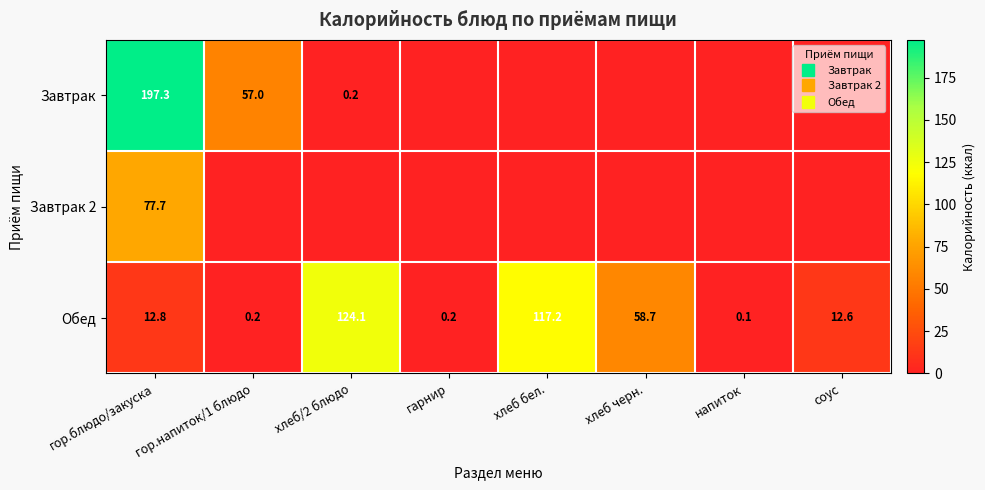

List the series in order of their peak value, highest first.

Завтрак, Обед, Завтрак 2